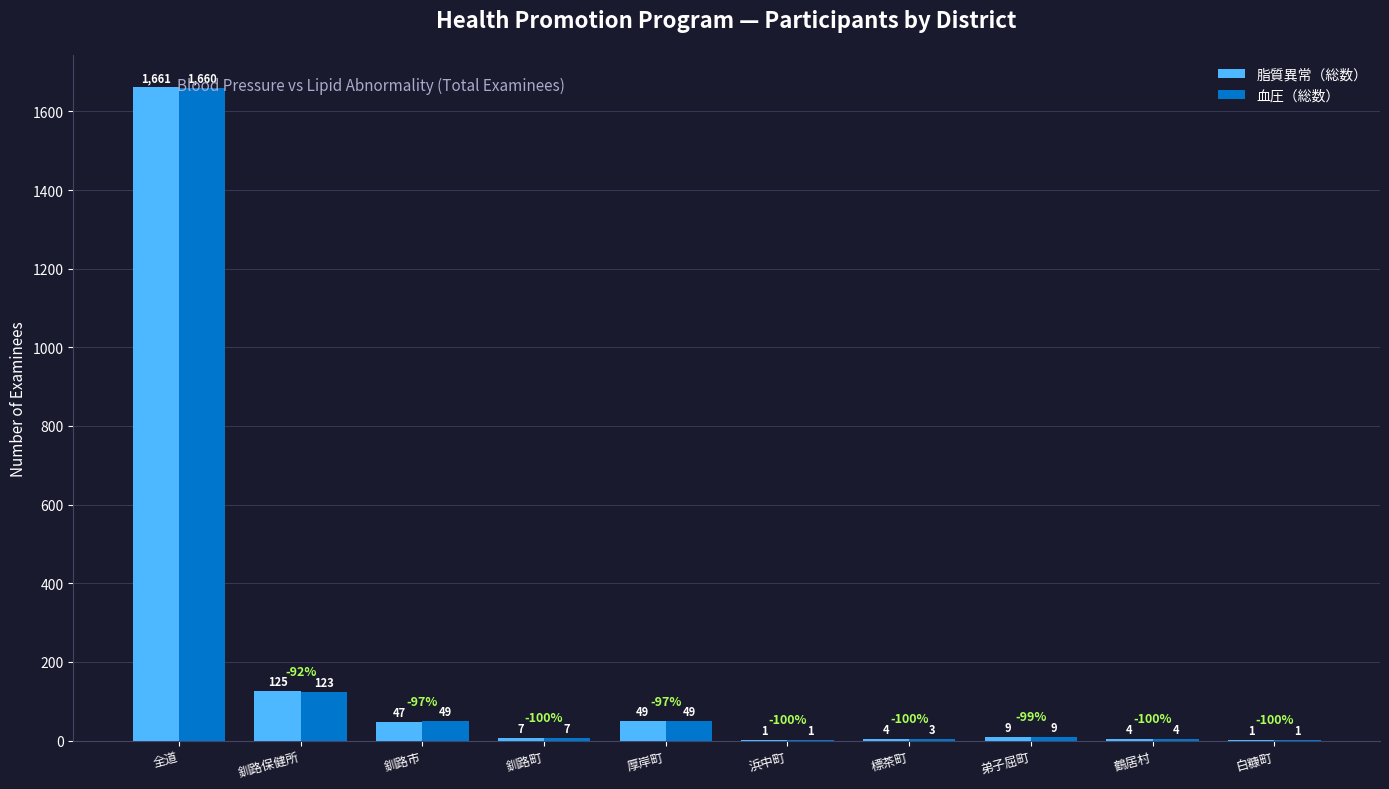

What is the approximate value of 血圧（総数） at 白糠町?

1